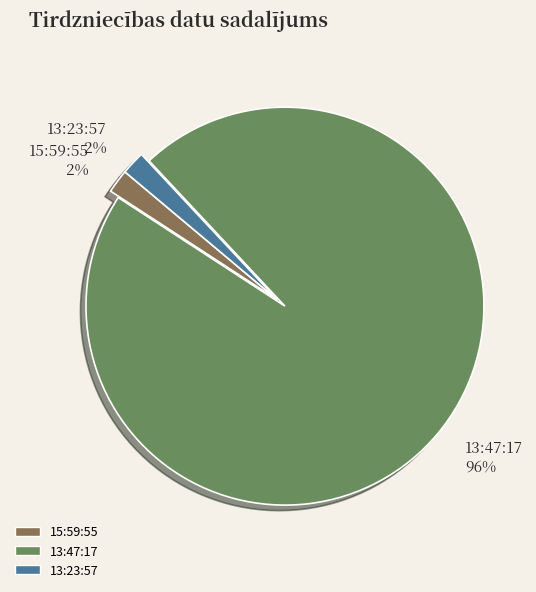

Approximately how many times larger is the value at 13:23:57 compared to 15:59:55?

1.0